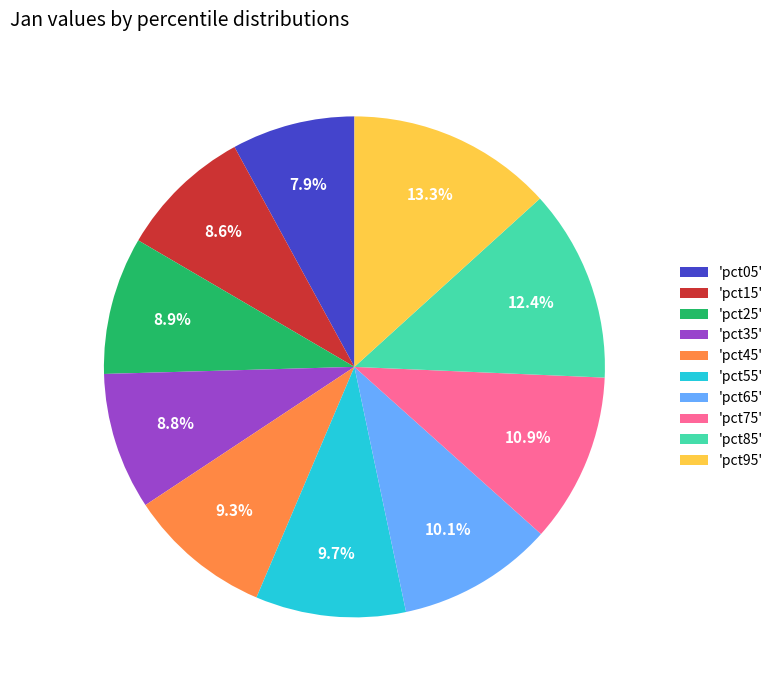

Do 'pct35' and 'pct95' together represent more than half of the pie?

No